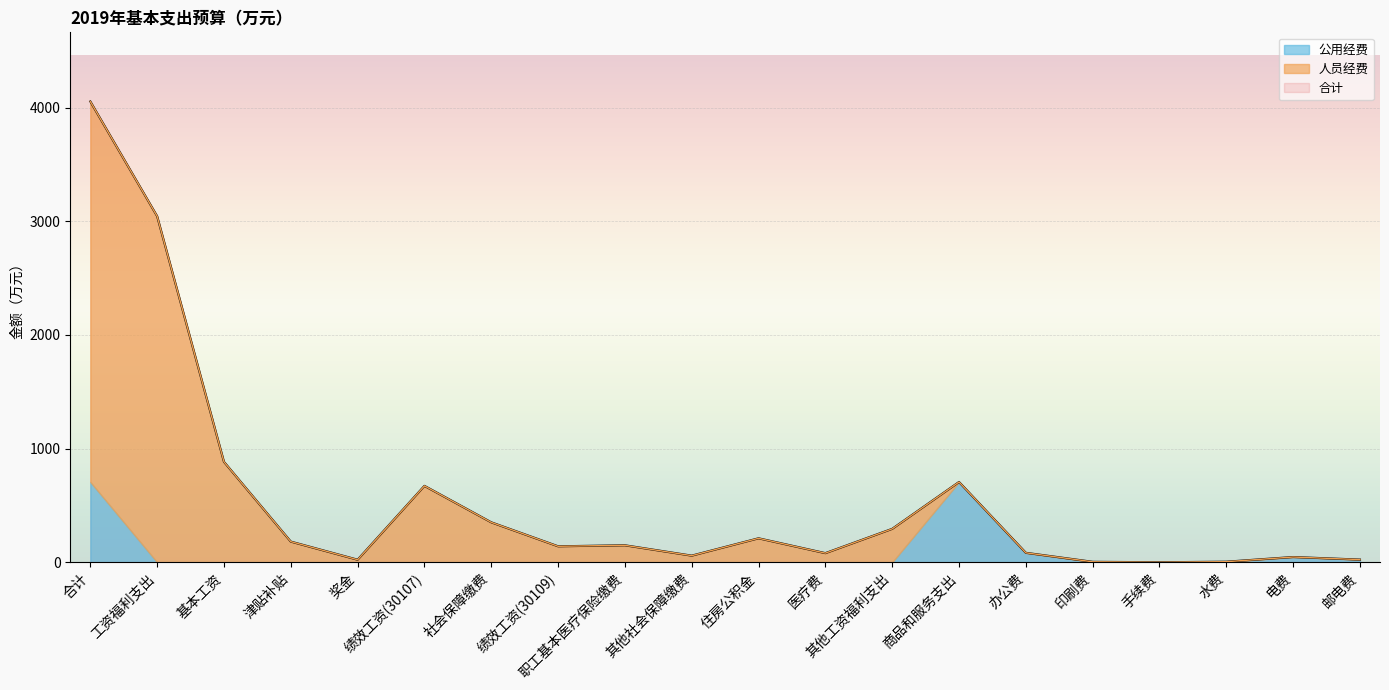

What is the average value of the 合计 series?

550.7